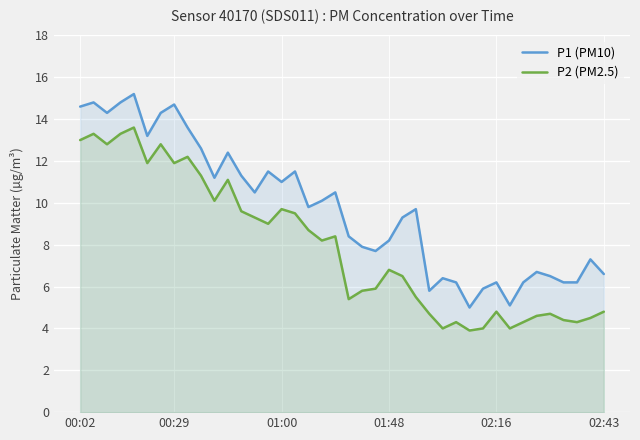

What are all the series names shown in the legend?

P1 (PM10), P2 (PM2.5)